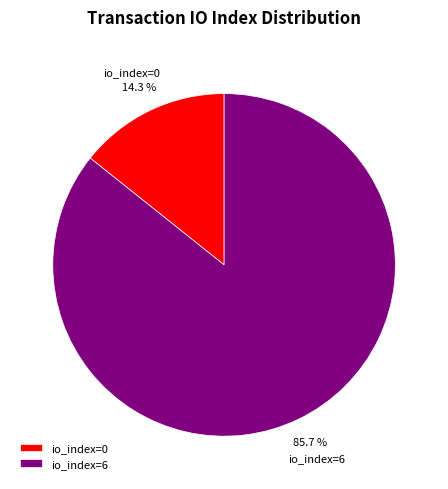

Count the number of slices in the pie.

2